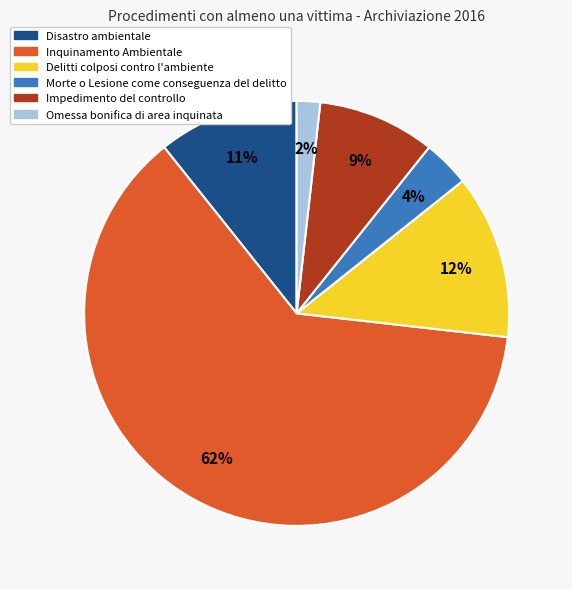

Combined, do Disastro ambientale and Inquinamento Ambientale account for over 50%?

Yes